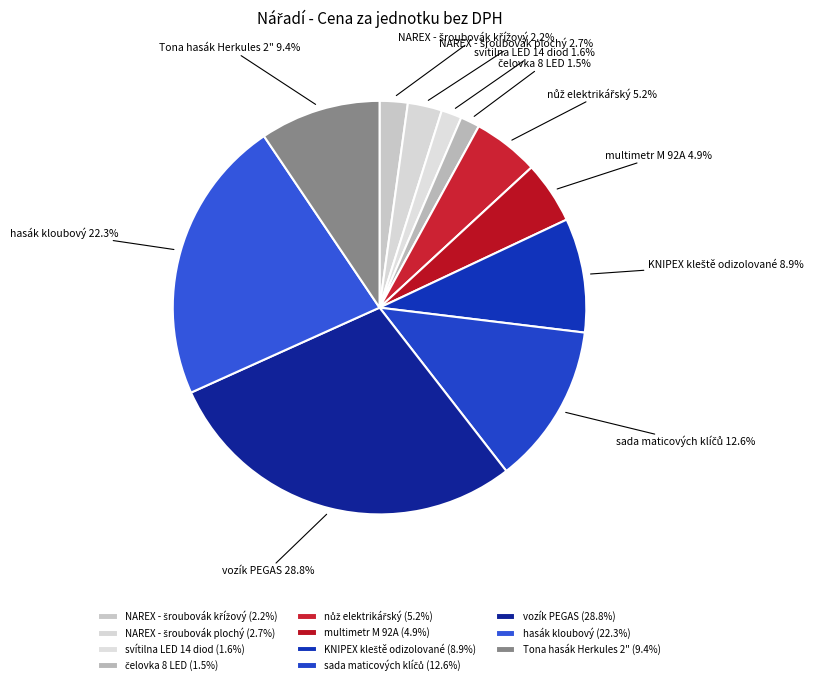

Does multimetr M 92A account for over 50% of the chart?

No